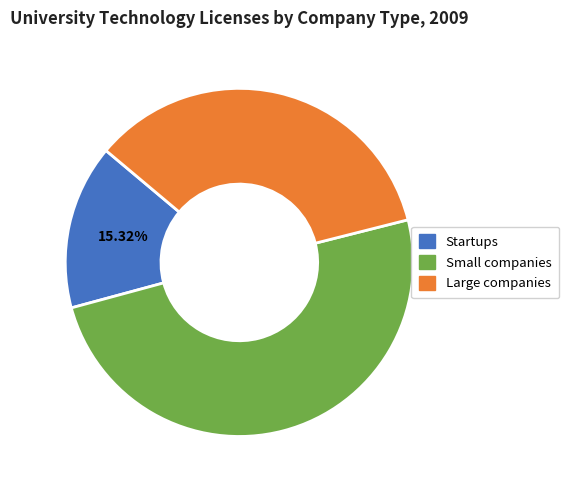

How many slices are in this pie chart?

3